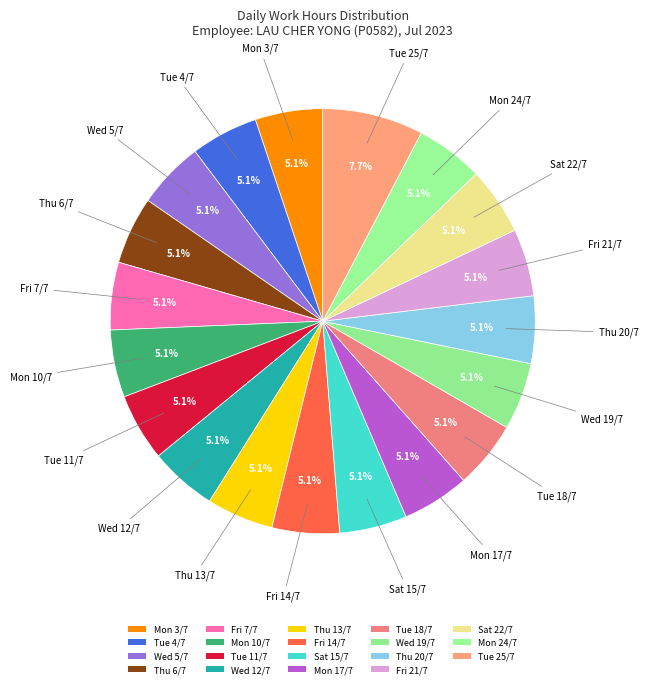

What is the largest slice in the pie chart?

Tue 25/7